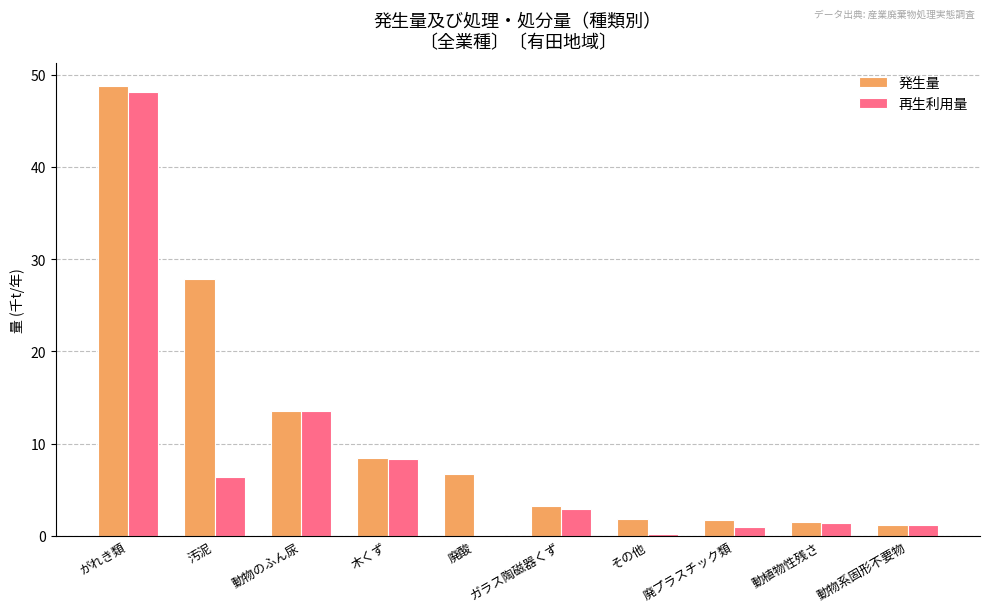

What value does the 発生量 series have at がれき類?

48.8